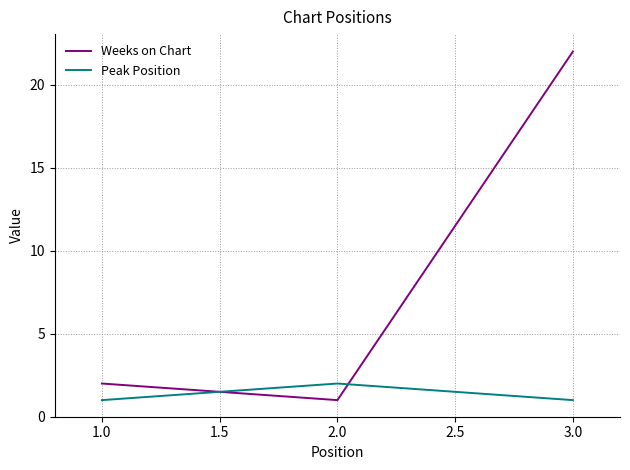

The value of Peak Position at 3.0 is 1. True or false?

True